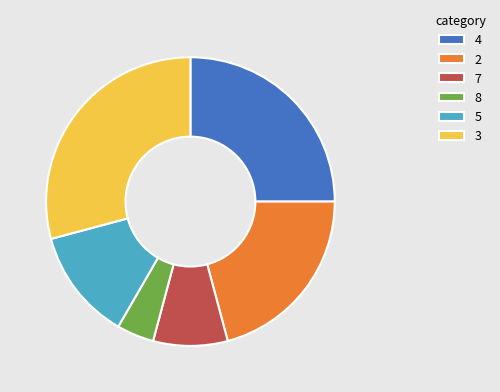

Count the number of slices in the pie.

6